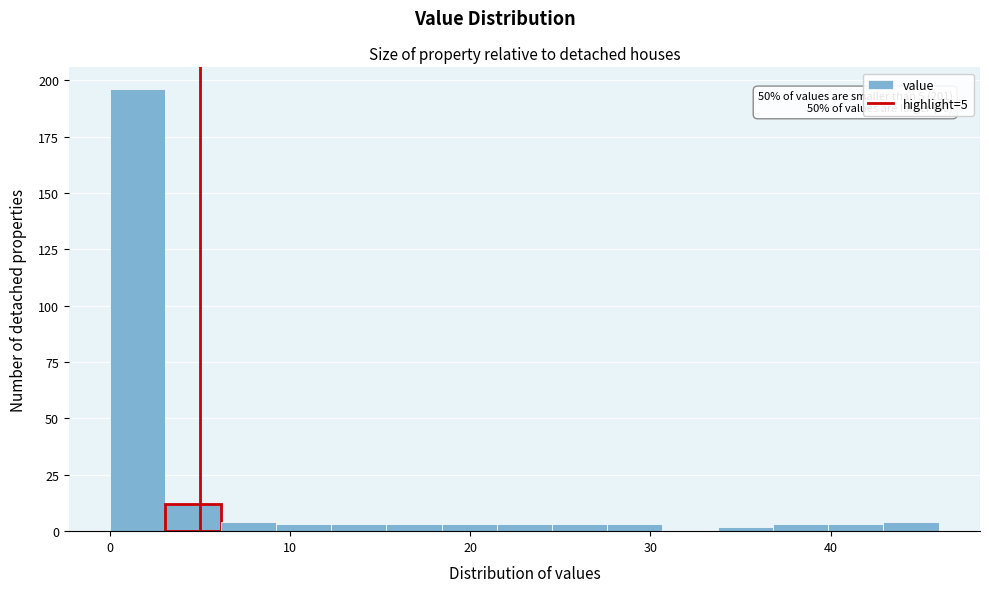

Around what value on the x-axis is the tallest bar? Give the approximate position of its centre, as read against the axis.

2